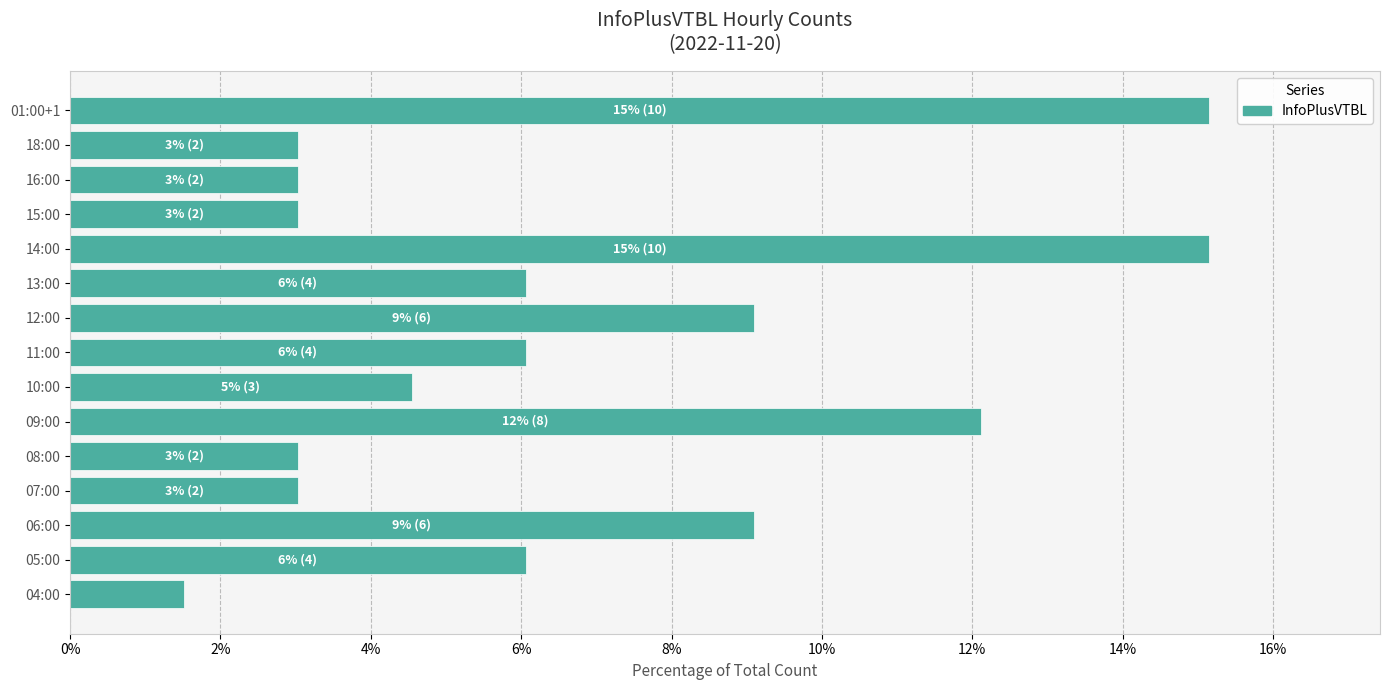

Are the bars grouped side by side (vs. stacked)?

No